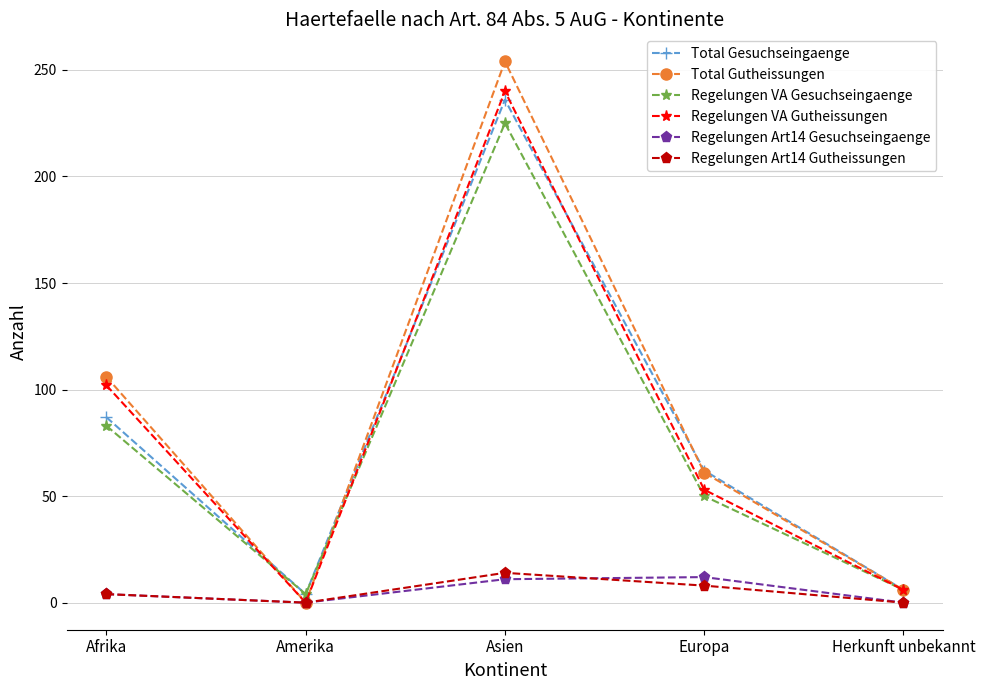

How many interior local valleys does the Regelungen VA Gutheissungen series have?

1